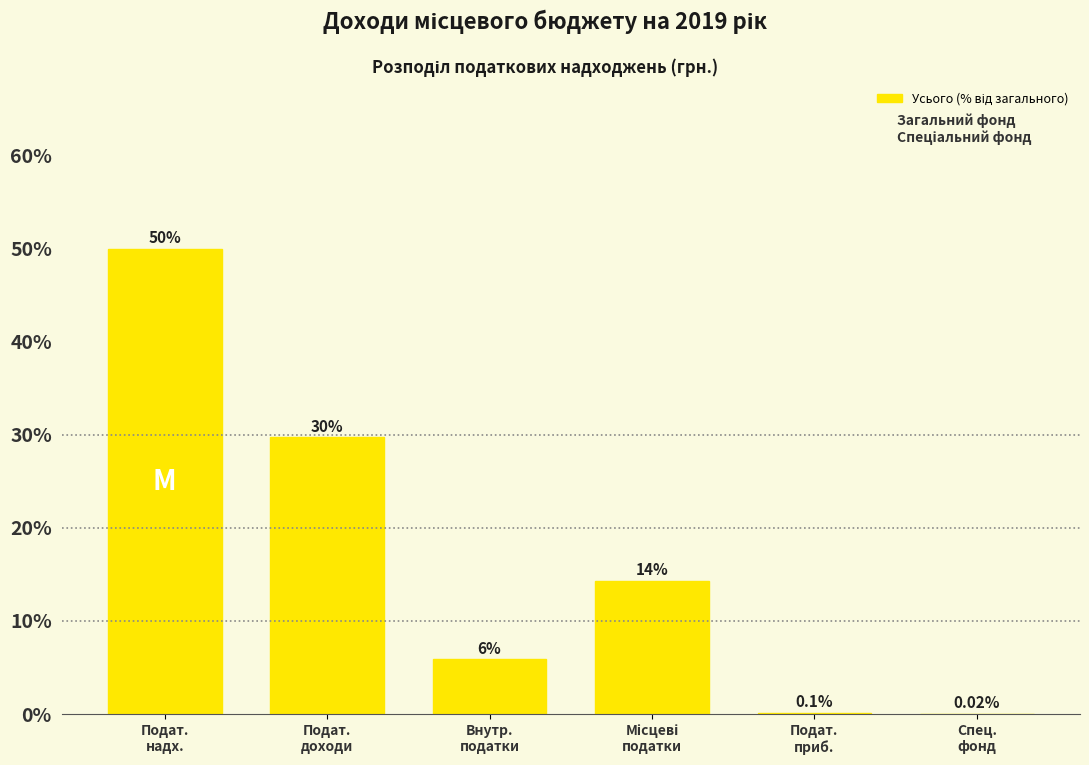

How many values exceed 14?

3